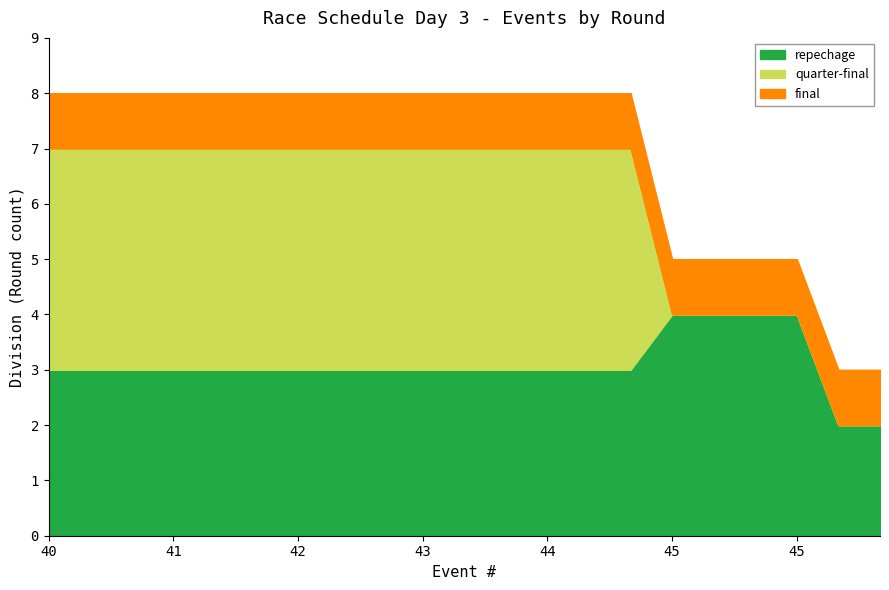

Which label corresponds to the smallest value in the chart?

45